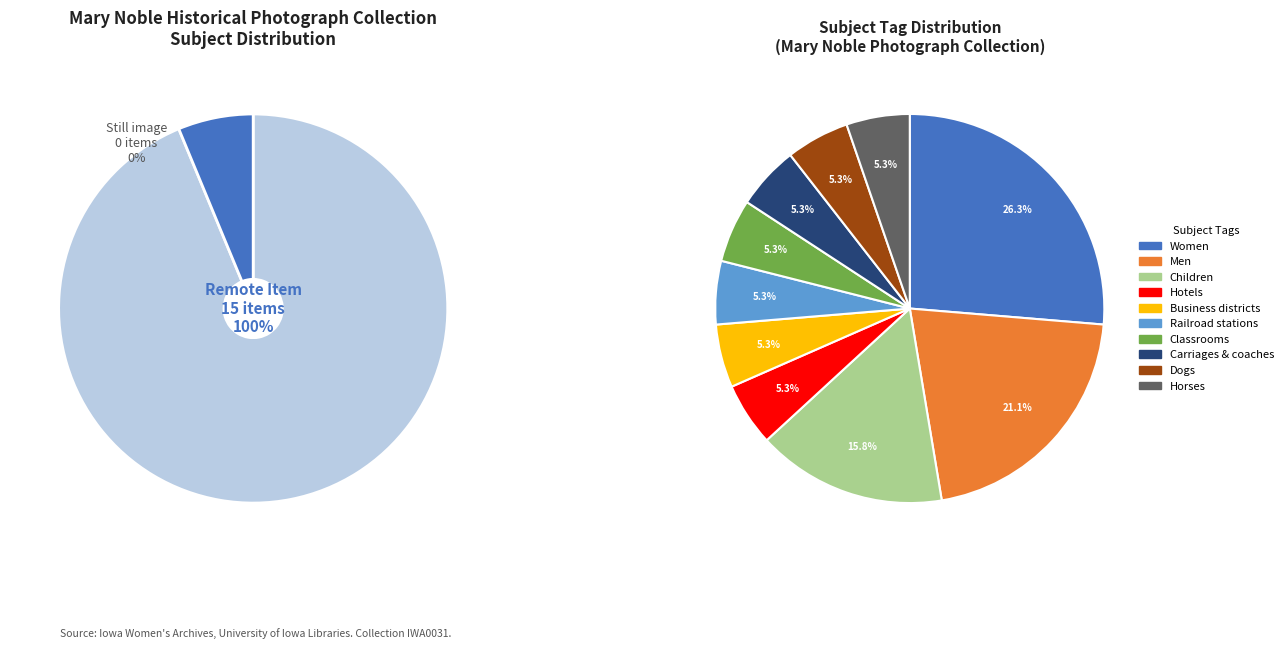

Which has a higher value, Children or Dogs?

Children